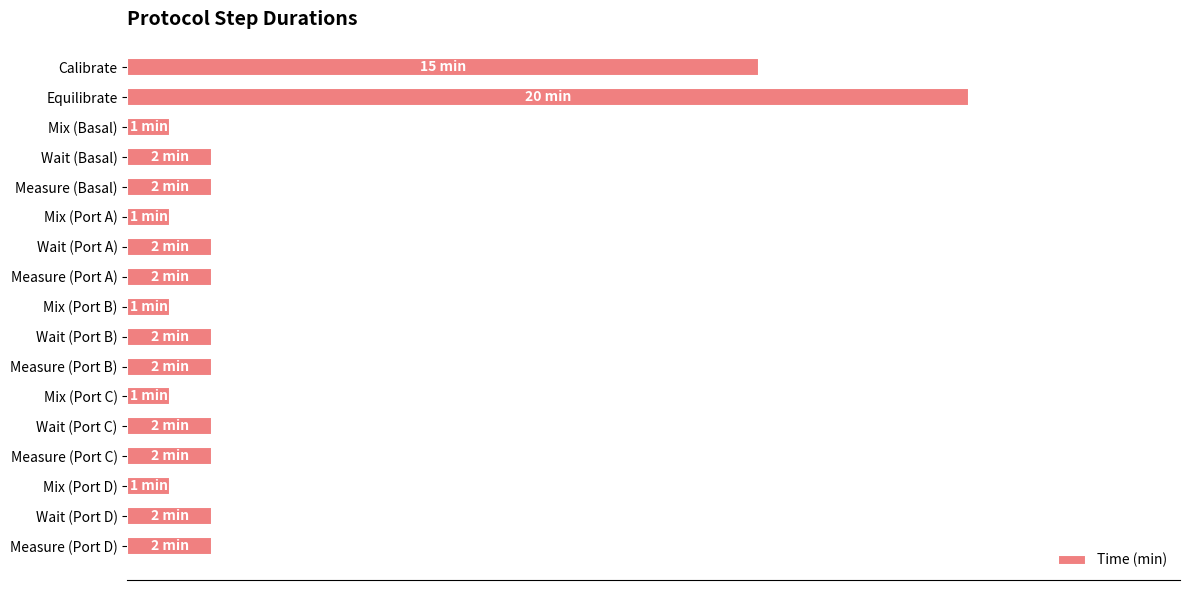

Are the bars horizontal?

Yes